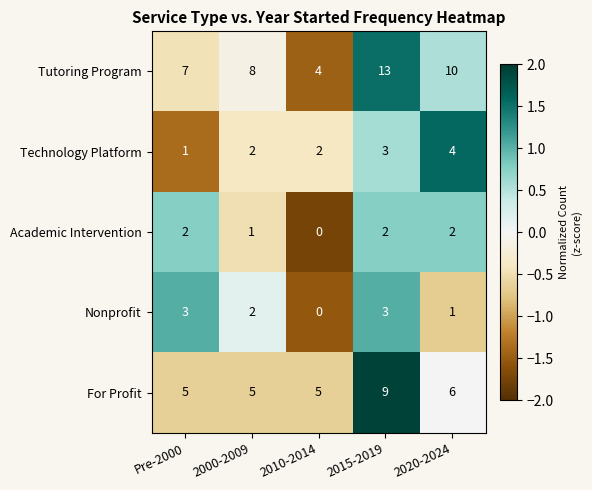

List the series in order of their peak value, lowest first.

Academic Intervention, Nonprofit, Technology Platform, For Profit, Tutoring Program